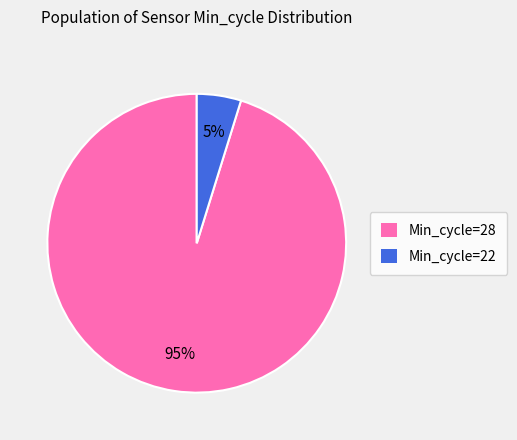

To the nearest percent, what percentage of the pie is Min_cycle=22?

5%